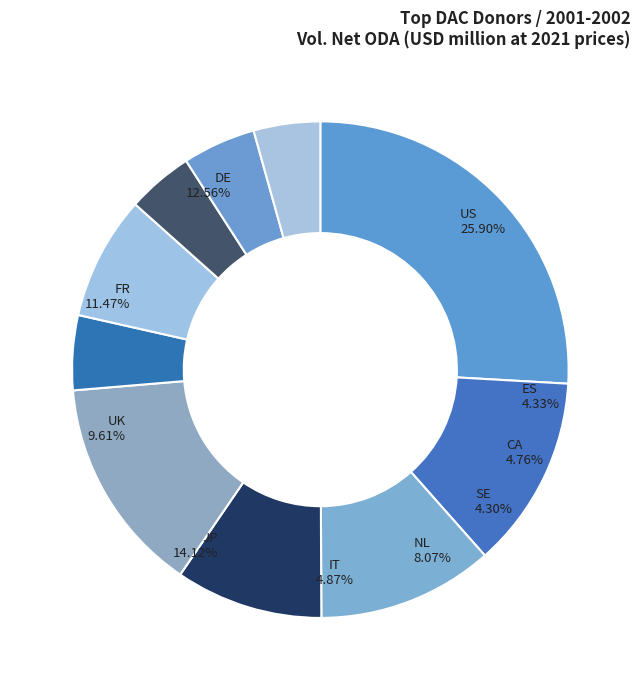

True or false: United Kingdom accounts for 1% of the total.

False